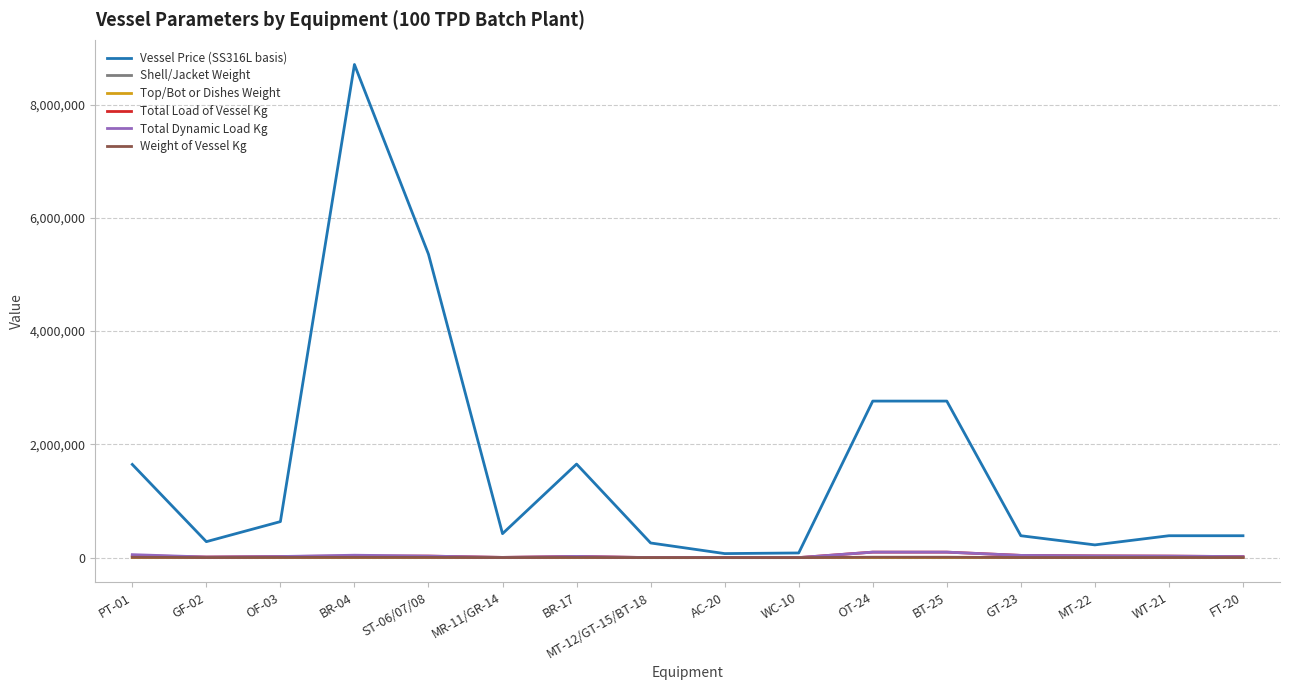

Is it true that Top/Bot or Dishes Weight equals 1363.0 at BR-04?

True